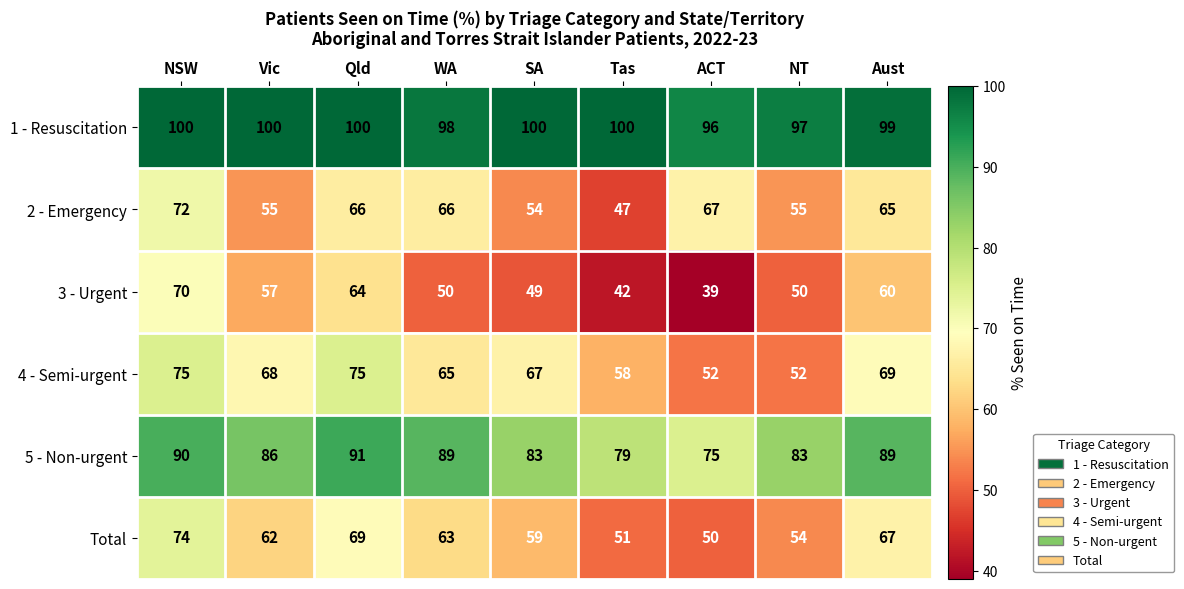

True or false: 1 - Resuscitation has a value of 165 at WA.

False